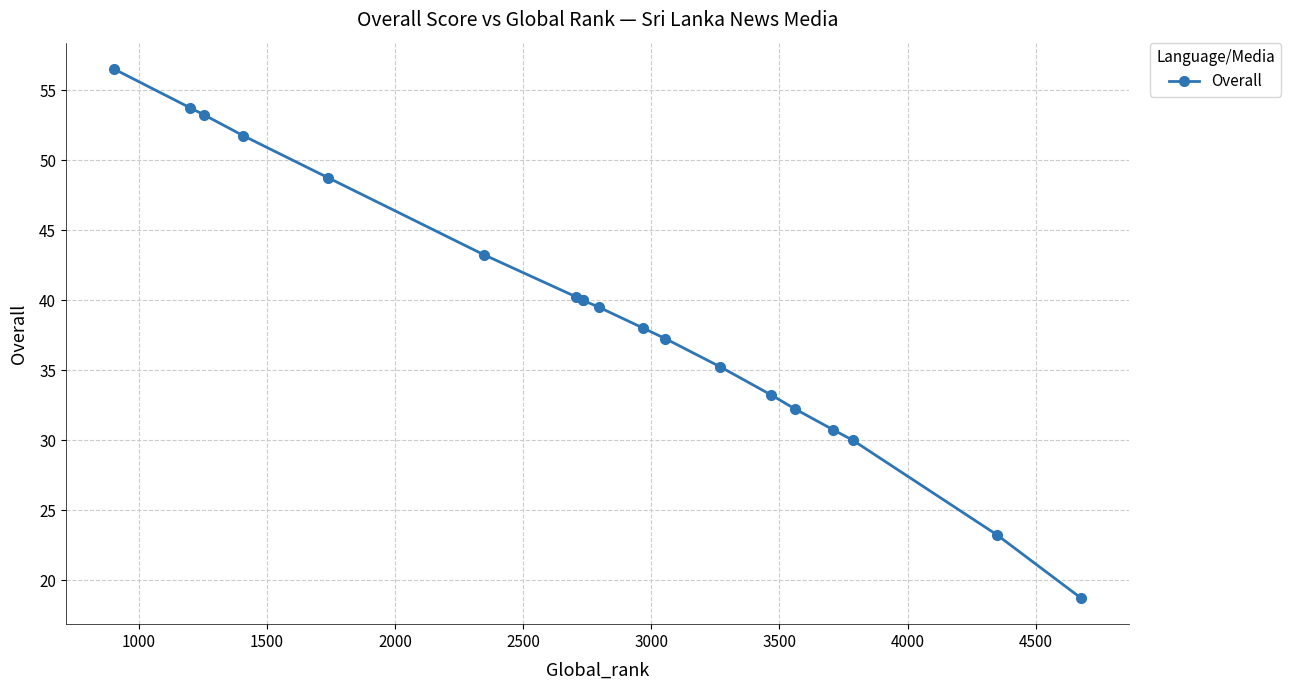

What is the greatest value displayed?

56.5